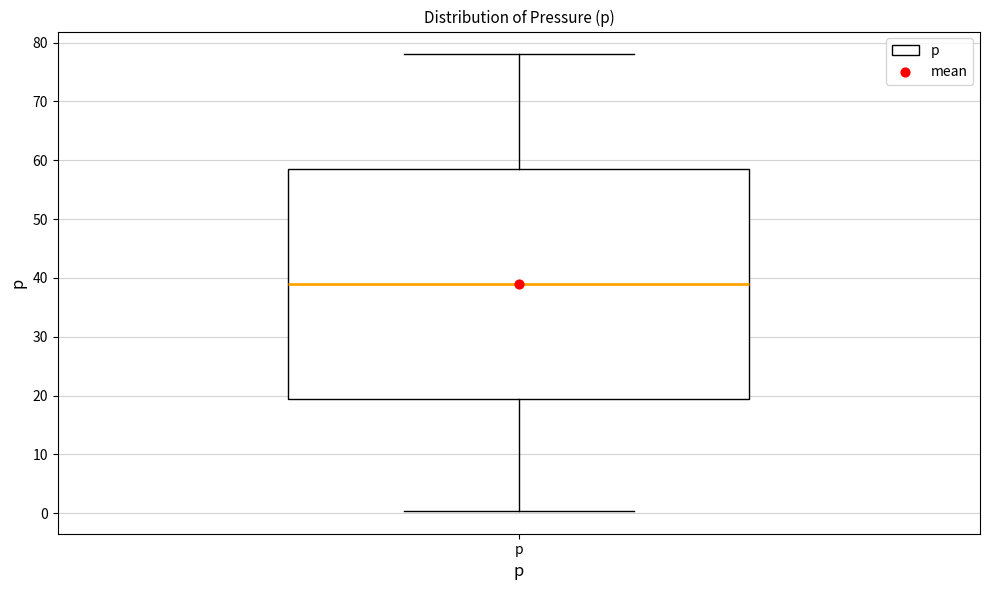

Read this box plot against the y-axis: the position of the median line, the range covered by the box, and the ends of both whiskers. The values are not printed on the chart, so give them approximately, as read against the axis.

median 39, box 19 to 59, whiskers 0 to 78